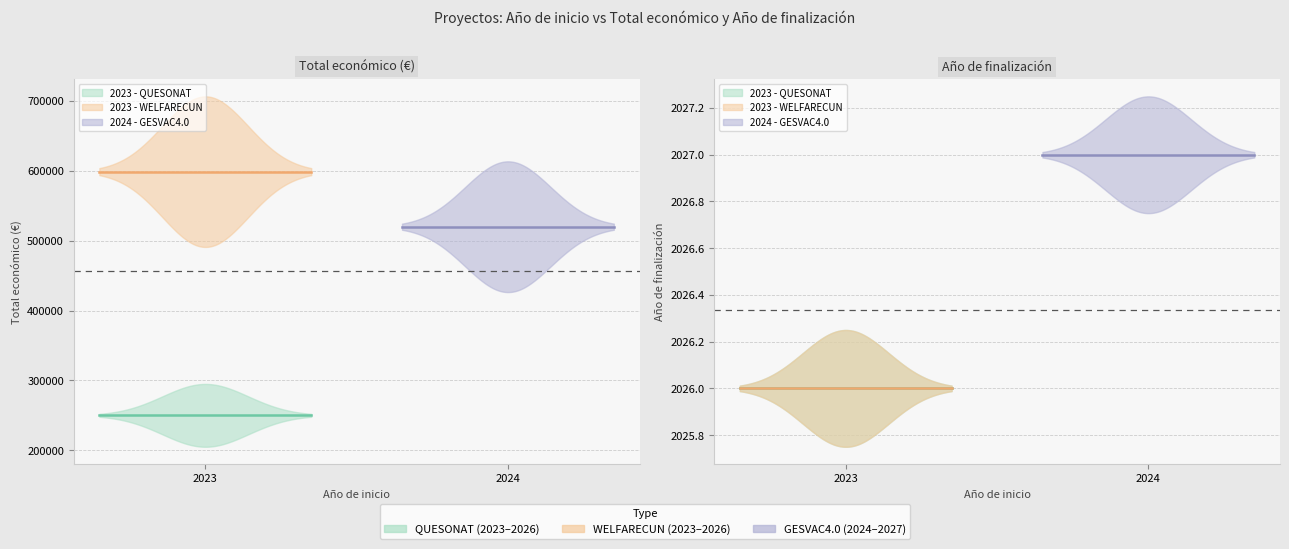

Between 2023 - QUESONAT and 2024 - GESVAC4.0, which series saw the biggest shift?

Total económico